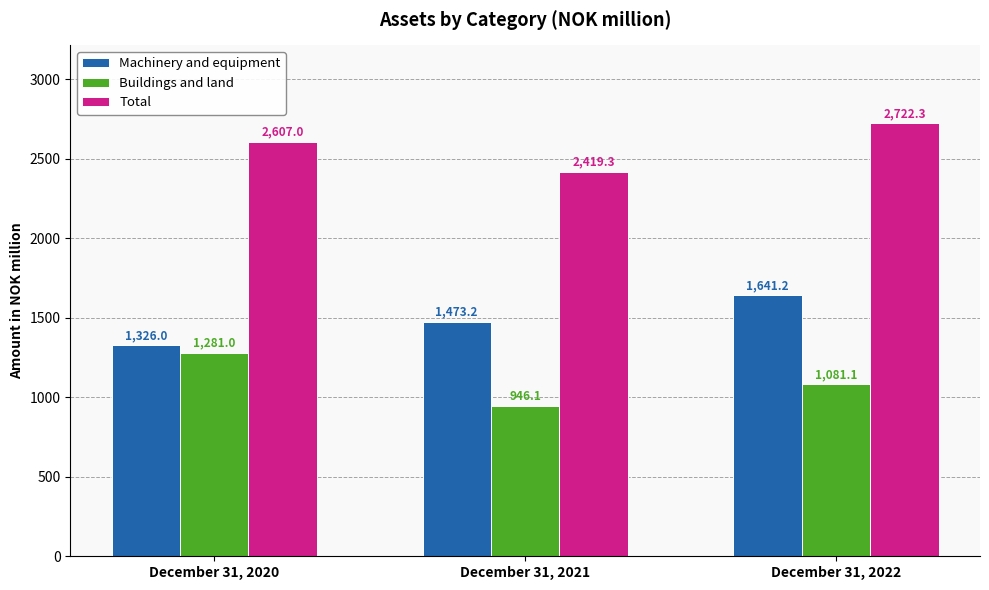

How many distinct data groups are displayed?

3